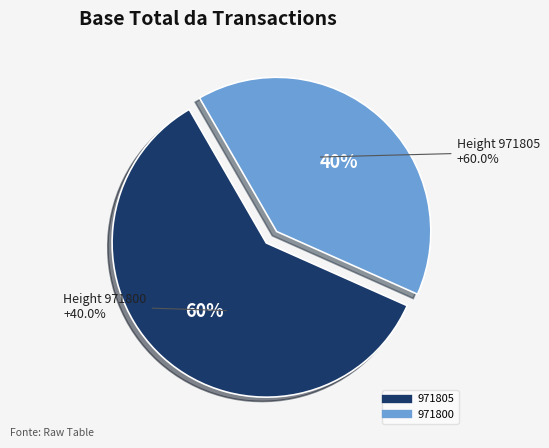

How many segments does this pie chart have?

2